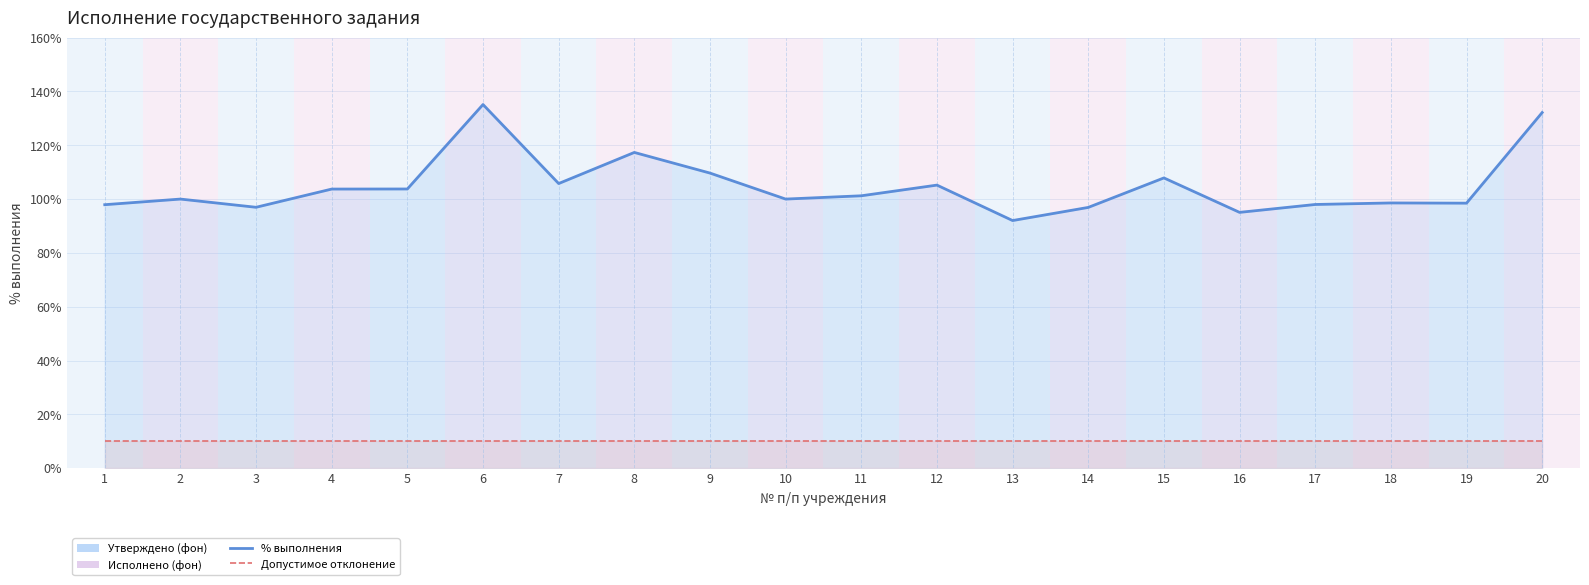

What is the approximate value of % выполнения at 16?

95.1